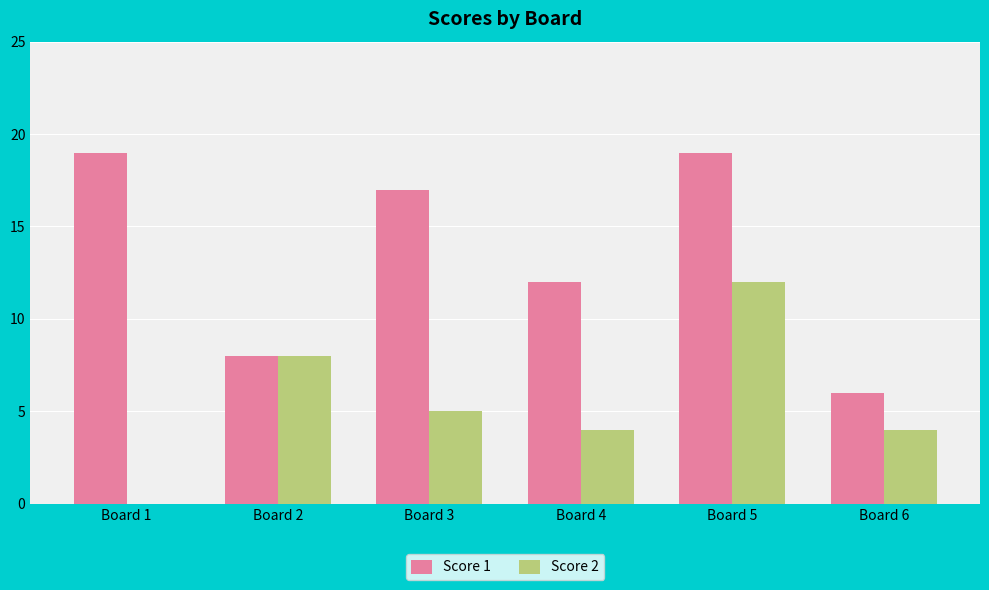

Which series has the largest total across all categories?

Score 1